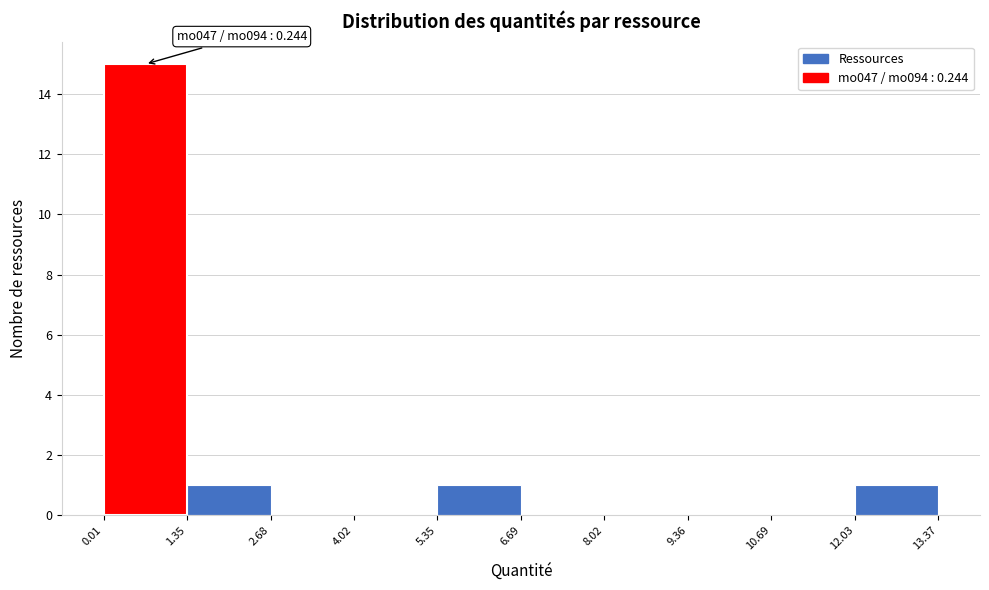

Over which range of the x-axis is the bar tallest?

0.01 to 1.35